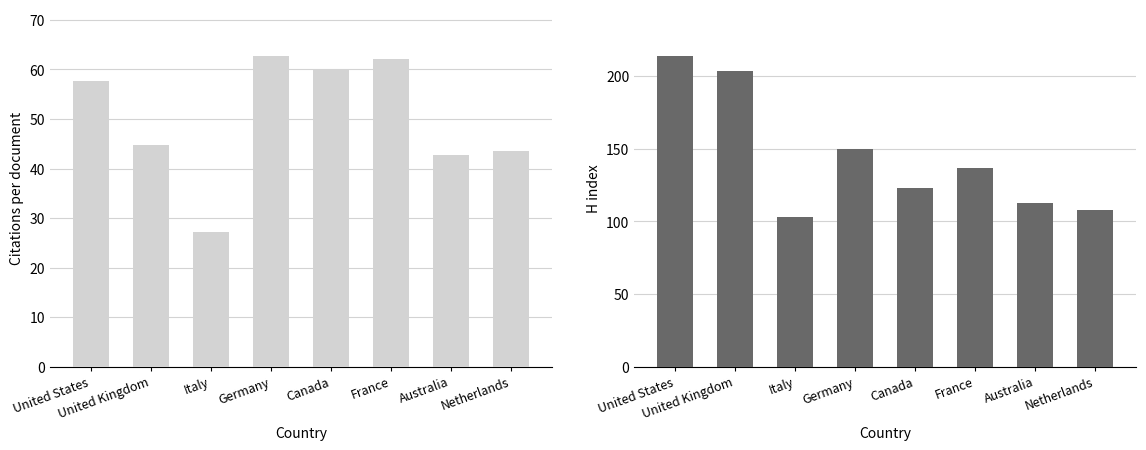

What is the spread (max minus min) of values at United States?

156.3